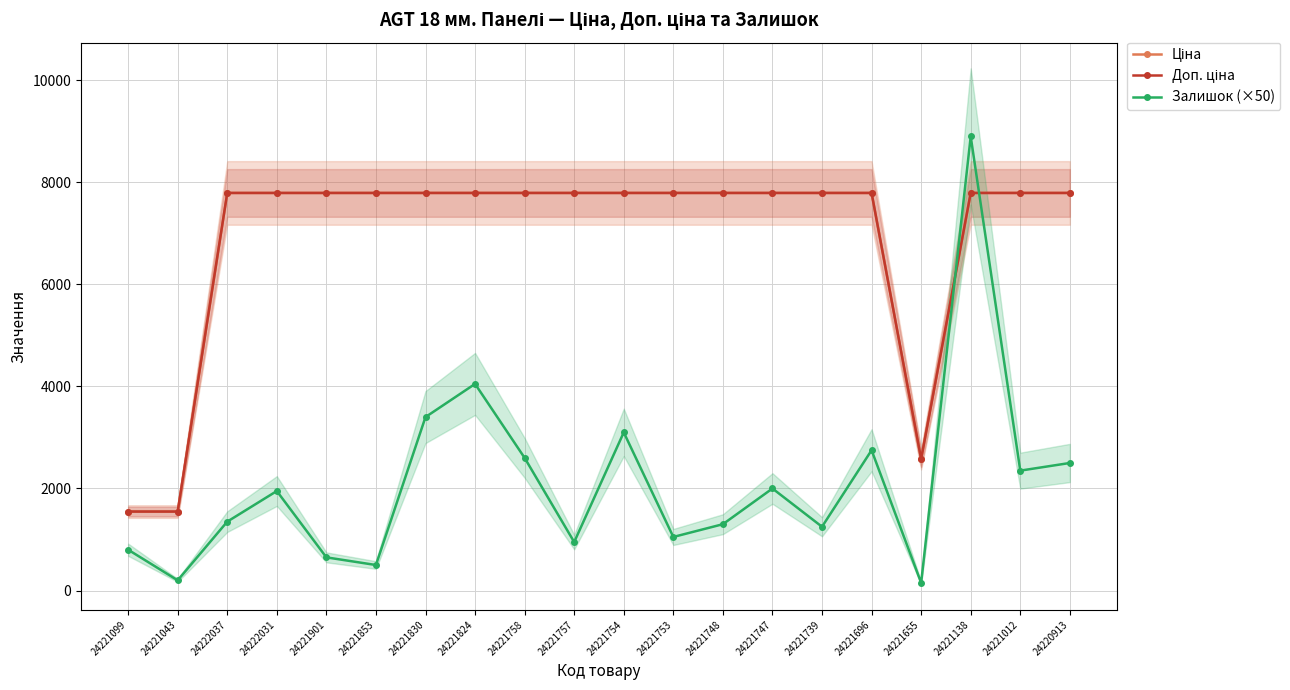

At 24221754, list the series in order from largest to smallest.

Ціна, Доп. ціна, Залишок (×50)